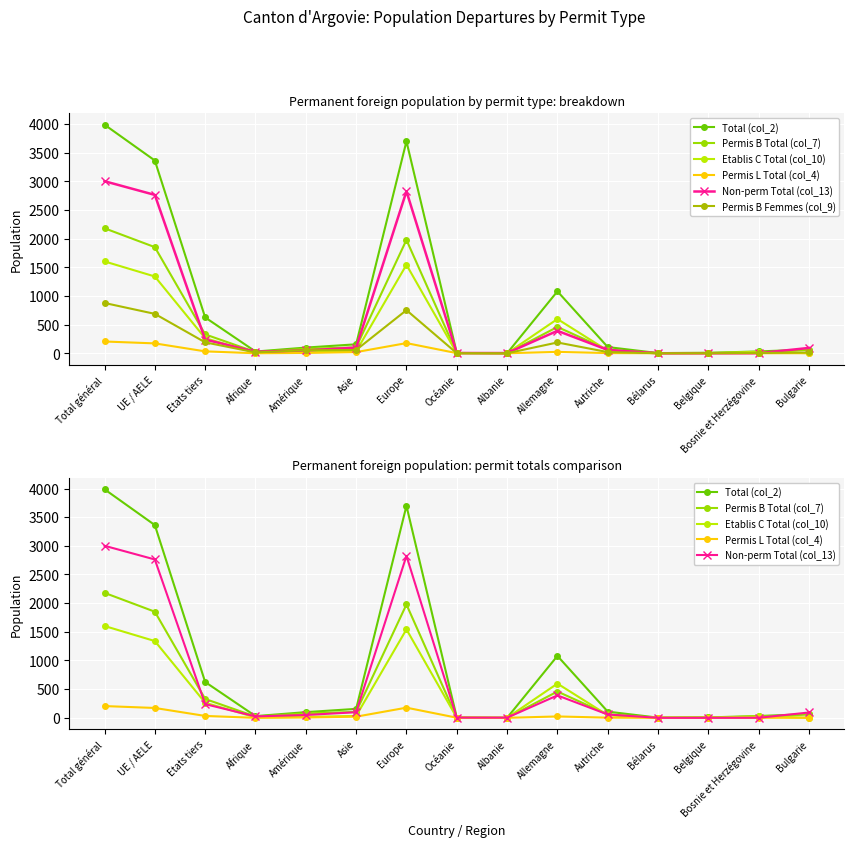

What is the difference between the maximum and minimum values in the Non-perm Total (col_13) series?

3001